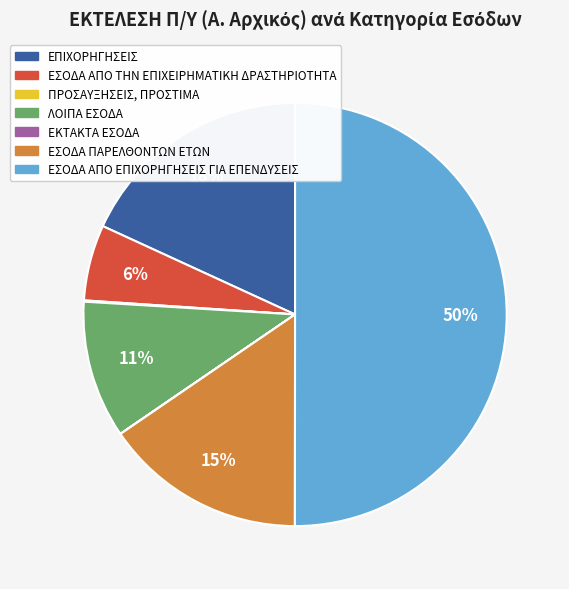

True or false: ΛΟΙΠΑ ΕΣΟΔΑ accounts for 11% of the total.

True